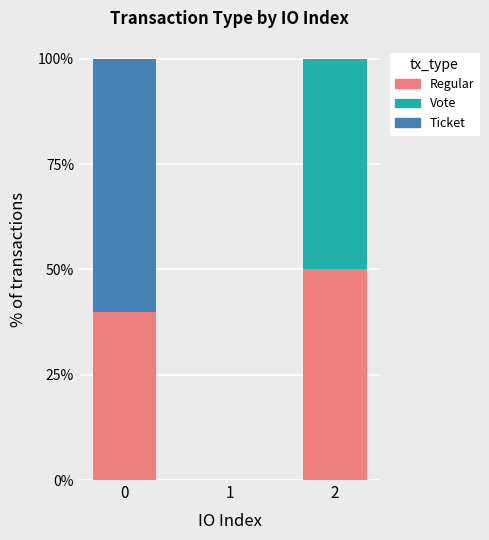

Does the chart contain stacked bars?

Yes